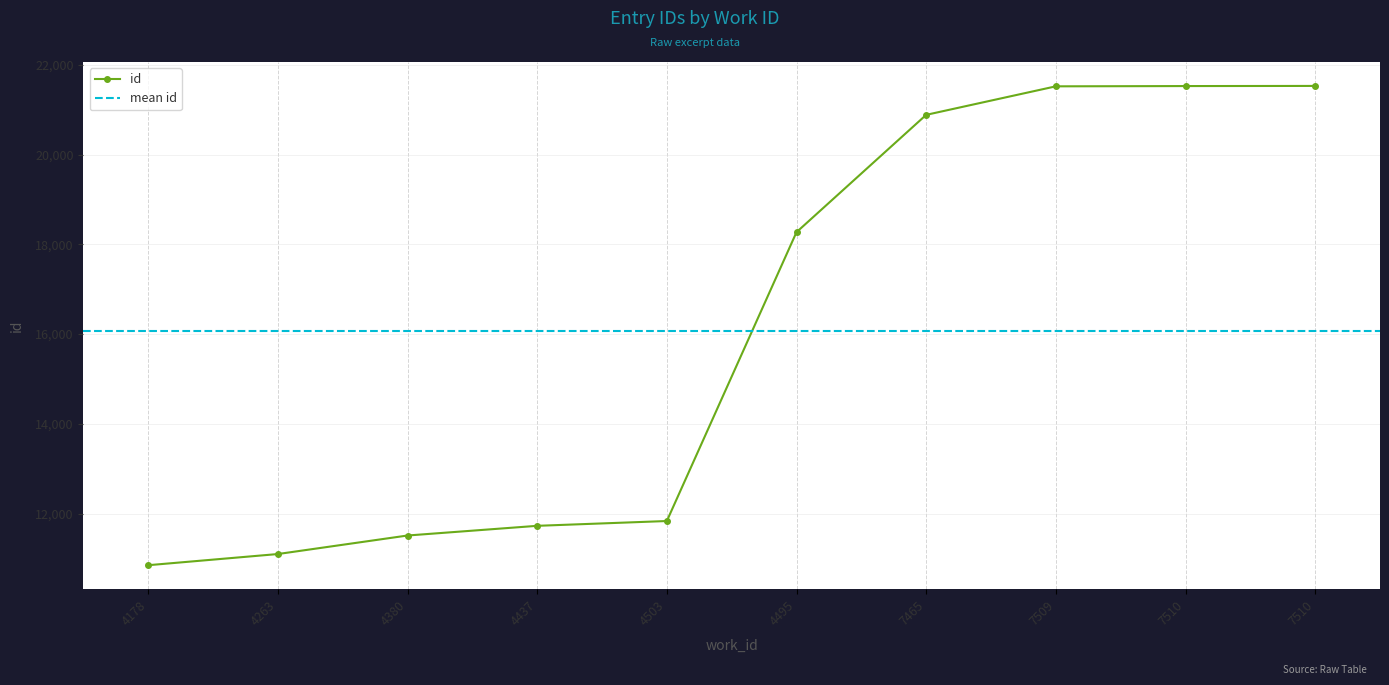

Reading left to right, list all the values displayed in this chart.

10848	11097	11510	11726	11833	18272	20887	21523	21529	21532